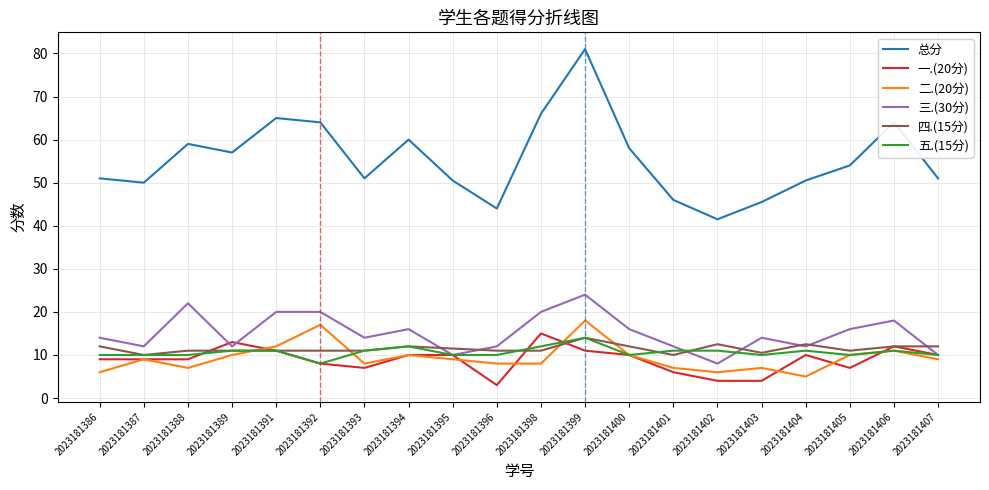

What is the average value of the 三.(30分) series?

15.1